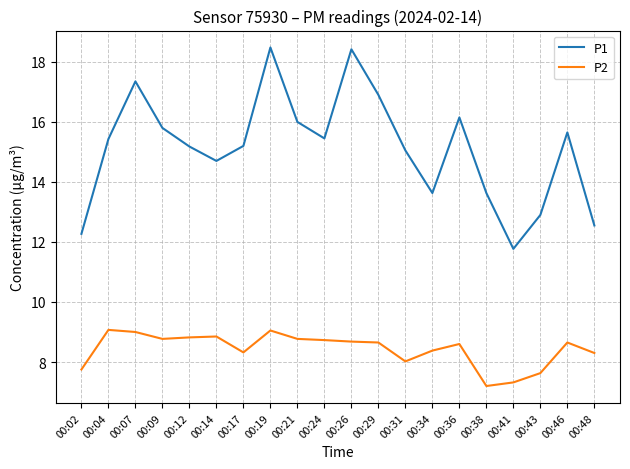

At which label does P1 reach its minimum?

00:41